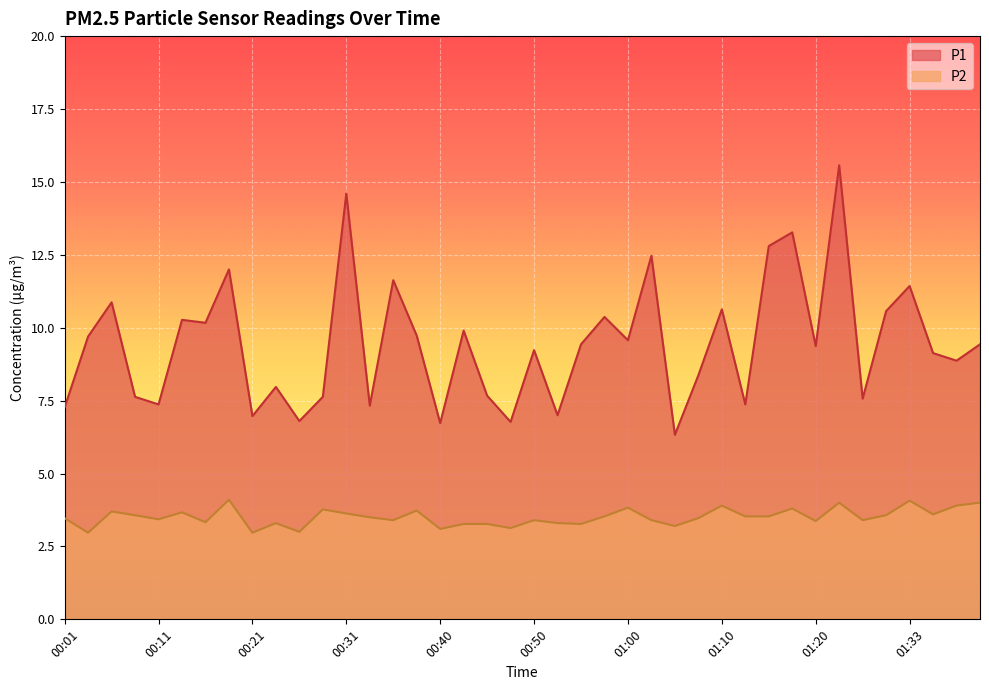

At which category is the sum across all series the highest?

01:23